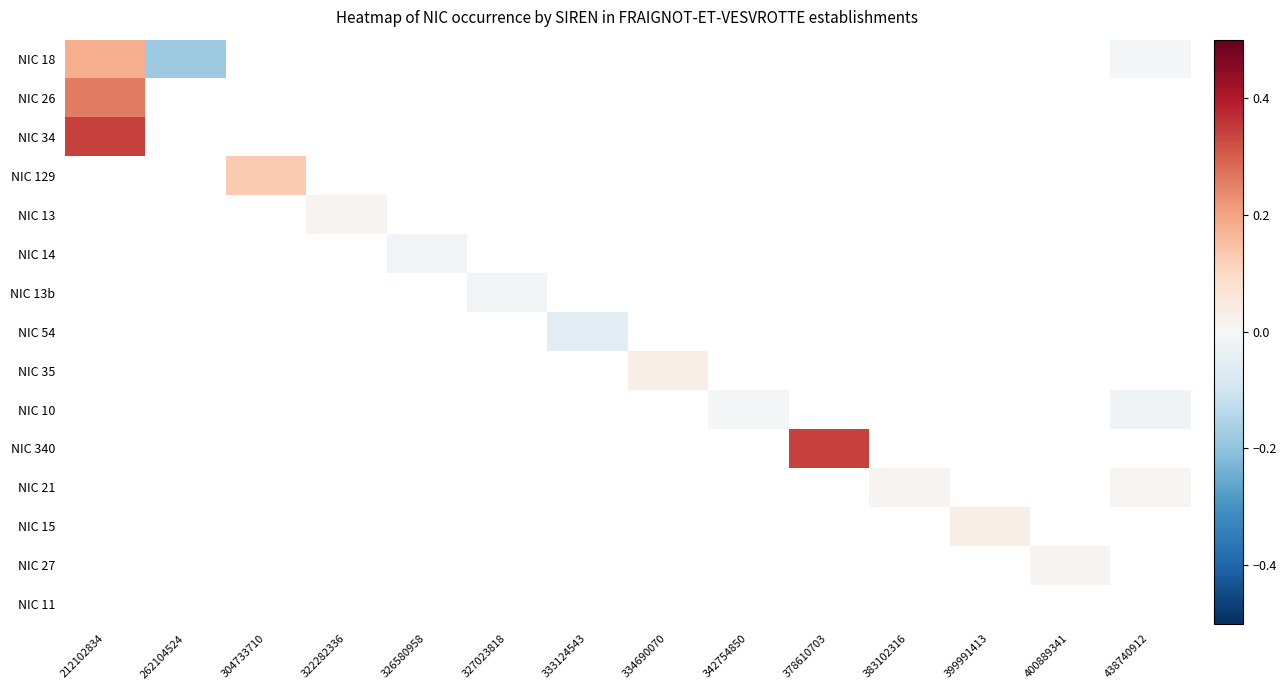

What is the minimum value shown in the chart?

-0.2